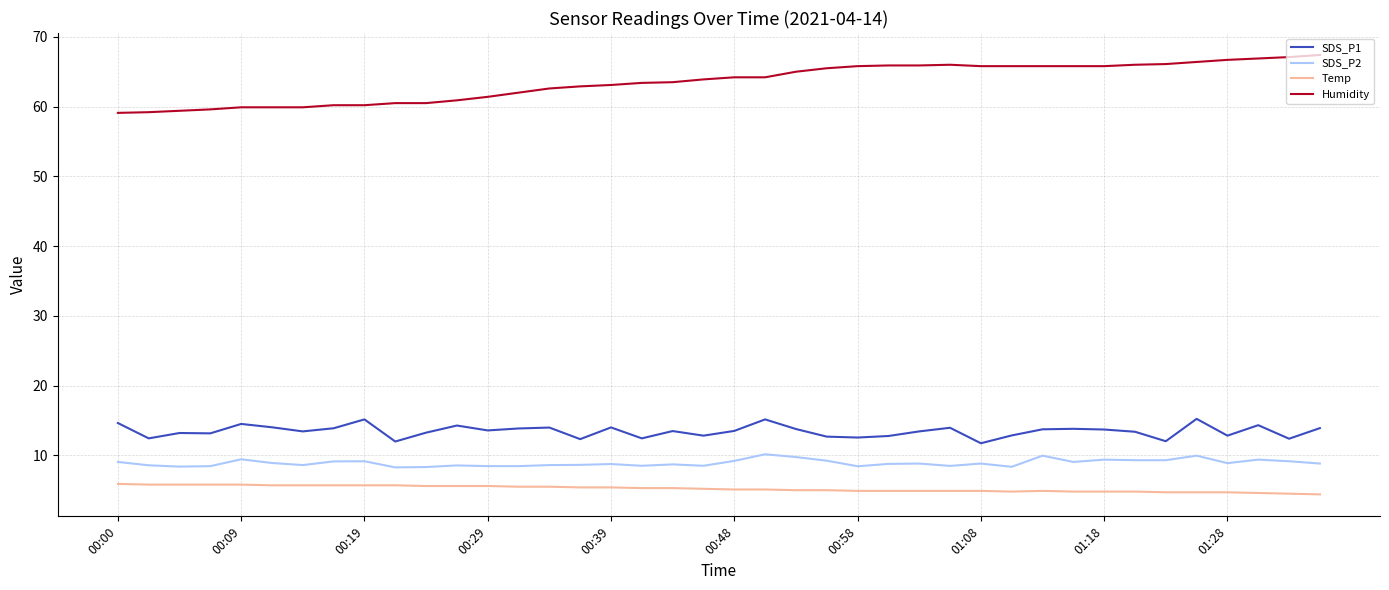

Which series has the largest range (max minus min)?

Humidity